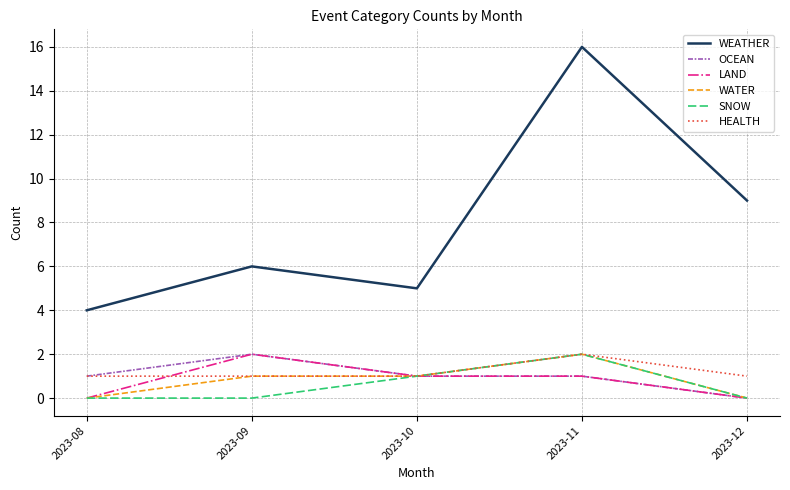

What are all the series names shown in the legend?

WEATHER, OCEAN, LAND, WATER, SNOW, HEALTH